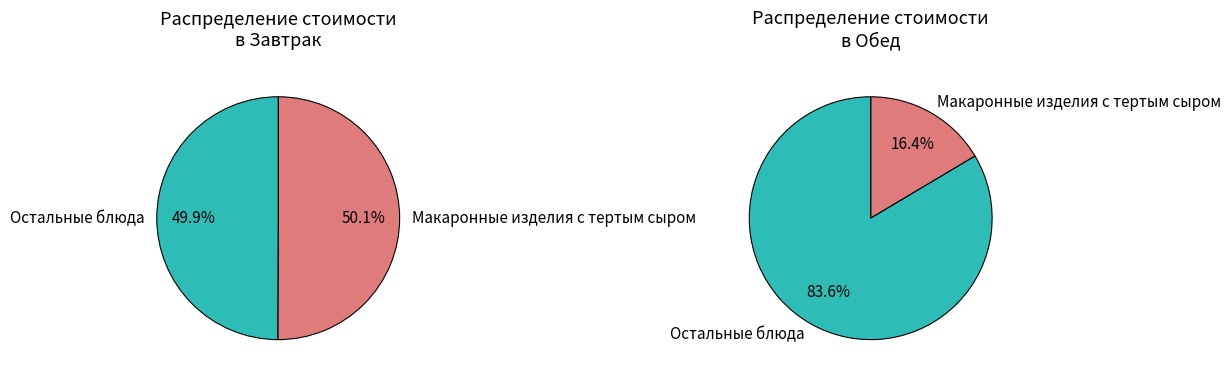

At Макаронные изделия с тертым сыром, list the series in order from smallest to largest.

Обед, Завтрак